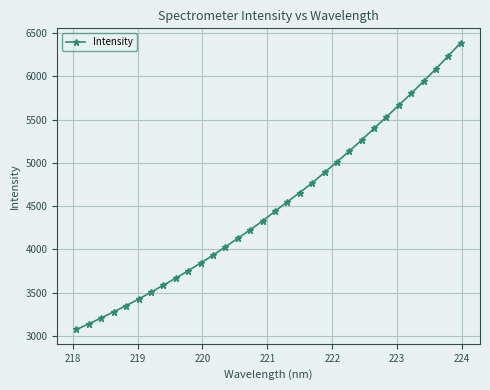

True or false: the data has more than 0 interior local peaks.

False